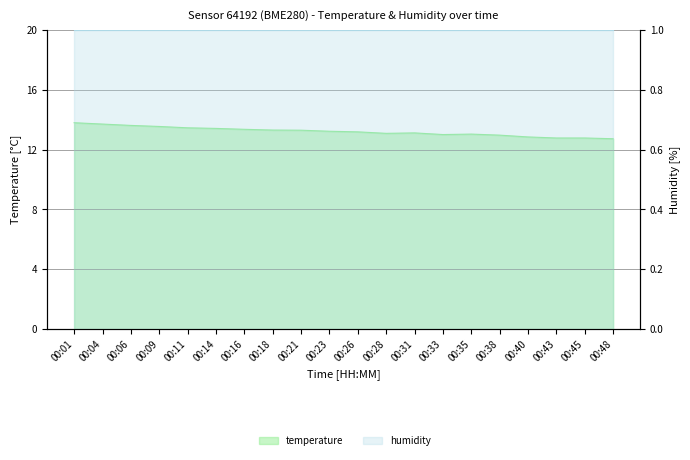

Rank the categories by value from highest to lowest.

00:01, 00:04, 00:06, 00:09, 00:11, 00:14, 00:16, 00:18, 00:21, 00:23, 00:26, 00:31, 00:28, 00:35, 00:33, 00:38, 00:40, 00:43, 00:45, 00:48